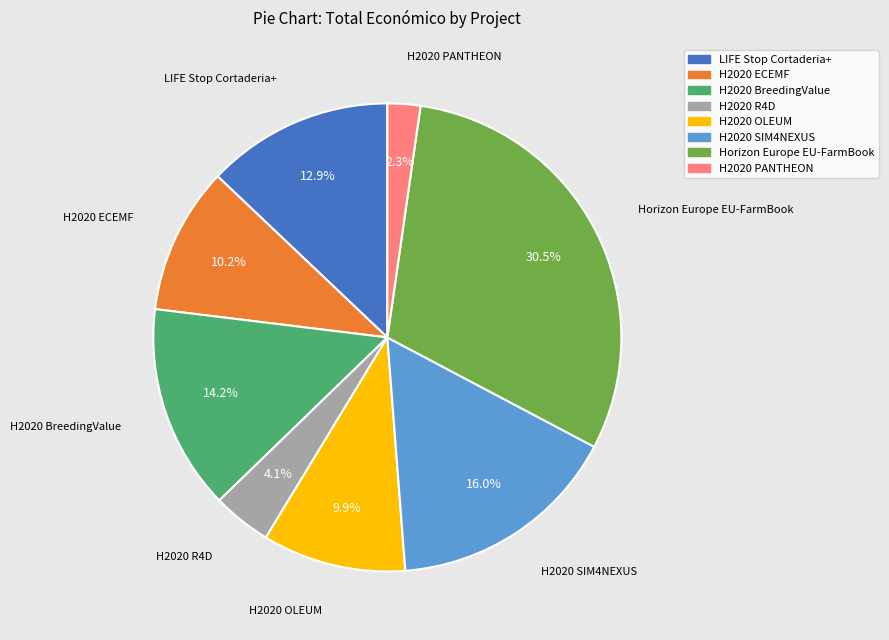

To the nearest percent, what is the average slice percentage?

12%